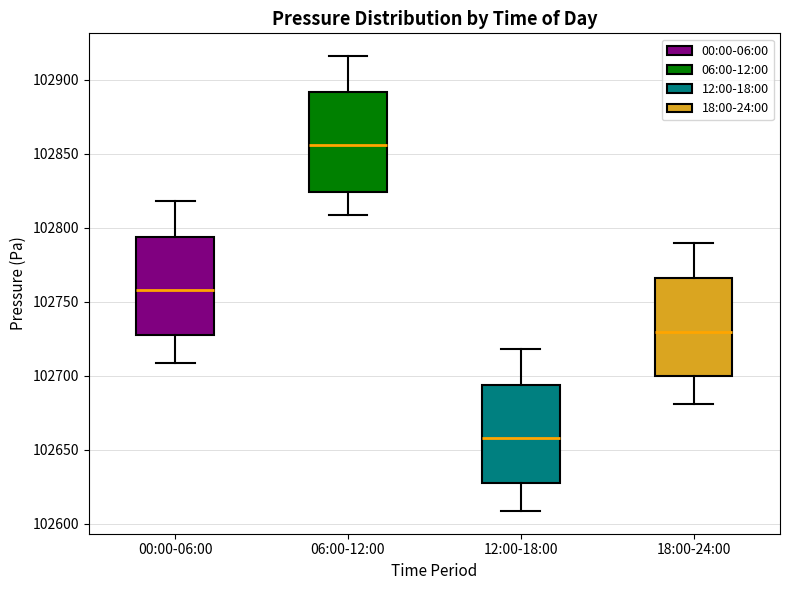

Where does the lower whisker of the box for 06:00-12:00 end on the y-axis? The values are not printed on the chart, so give them approximately, as read against the axis.

102810